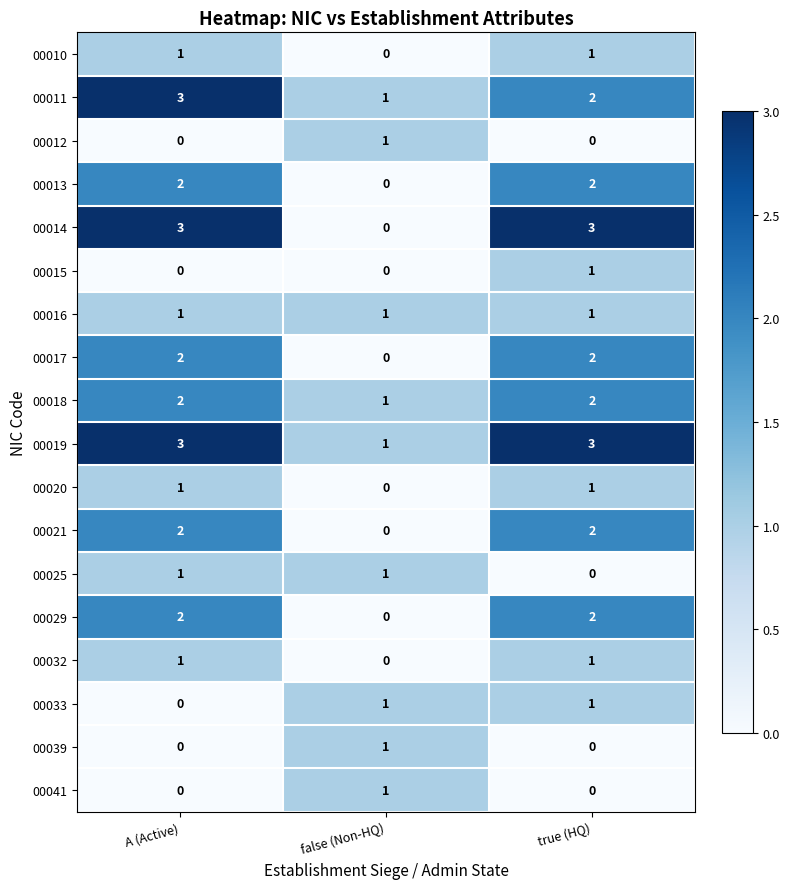

Which series has the largest range (max minus min)?

00014